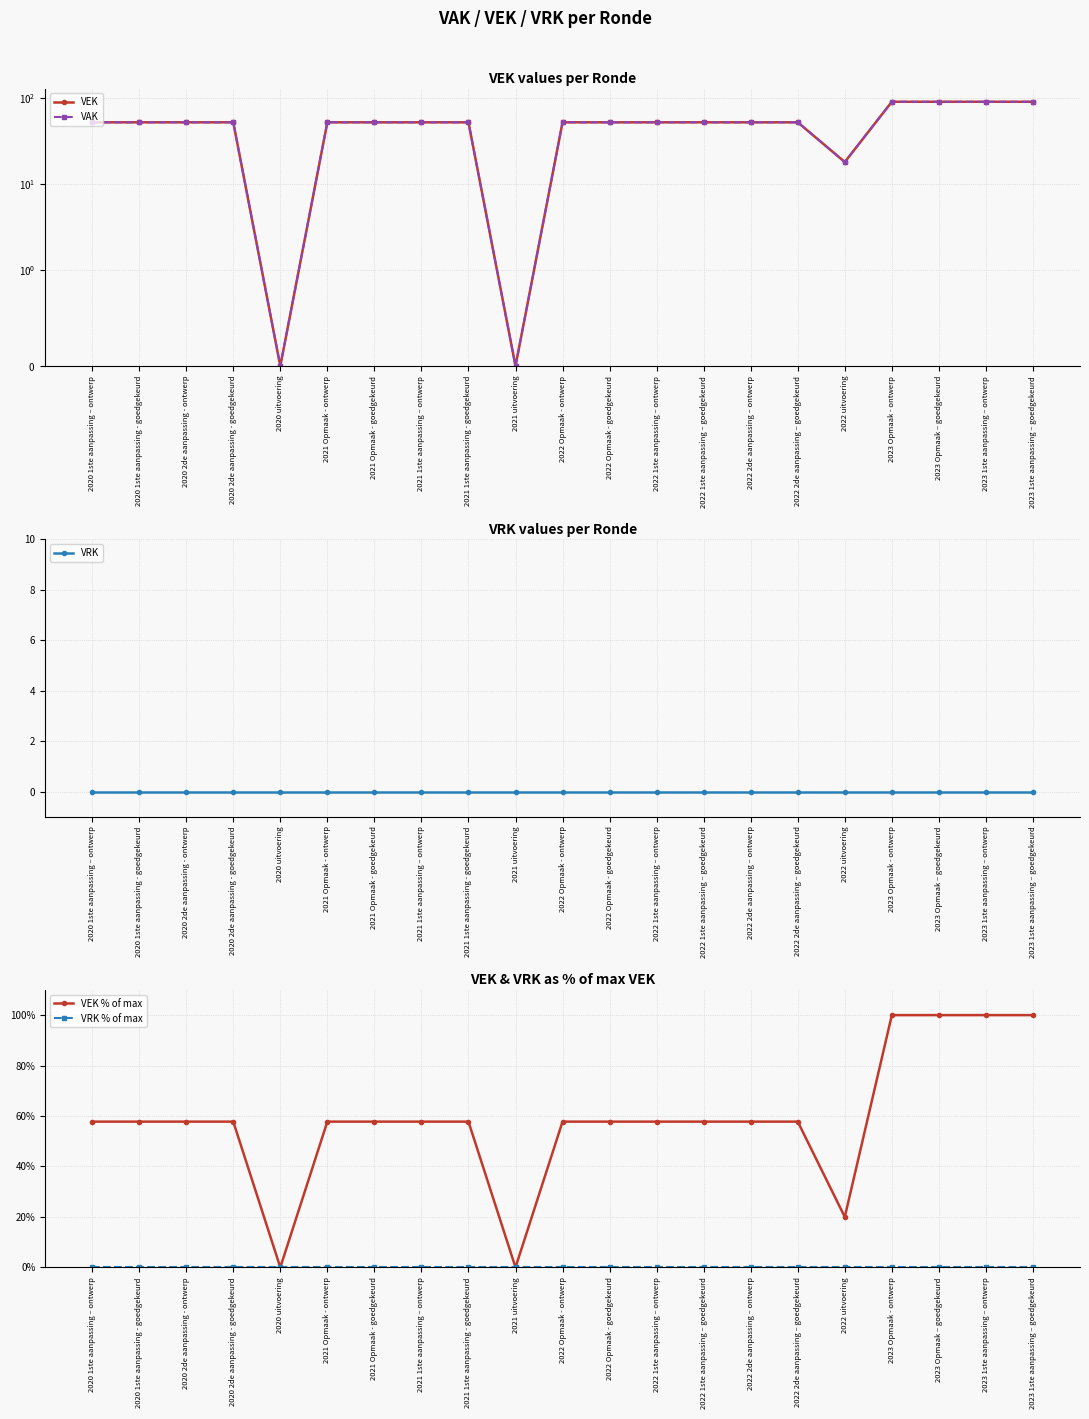

What is the label of the 13th point from the right?

2021 1ste aanpassing - goedgekeurd